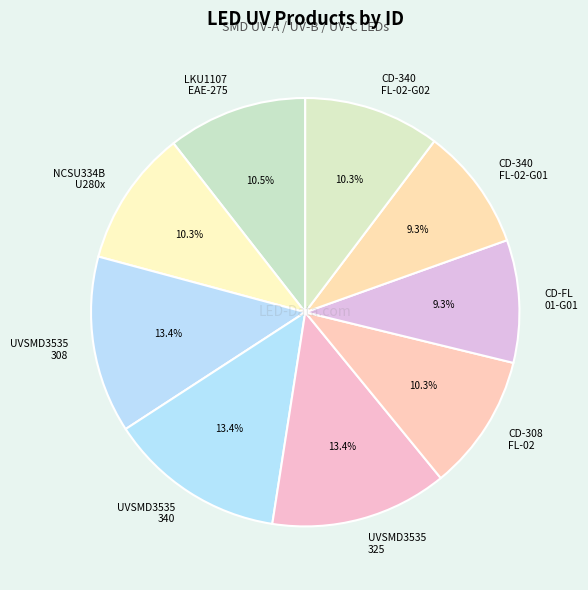

Is there a majority slice in this chart?

No